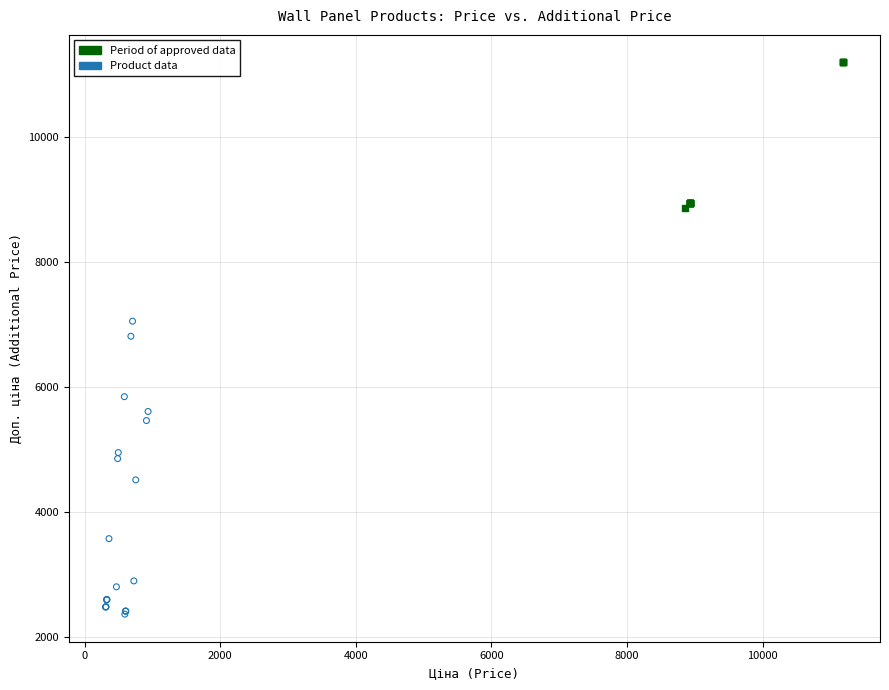

Which series has the largest Y range (max minus min)?

Product data